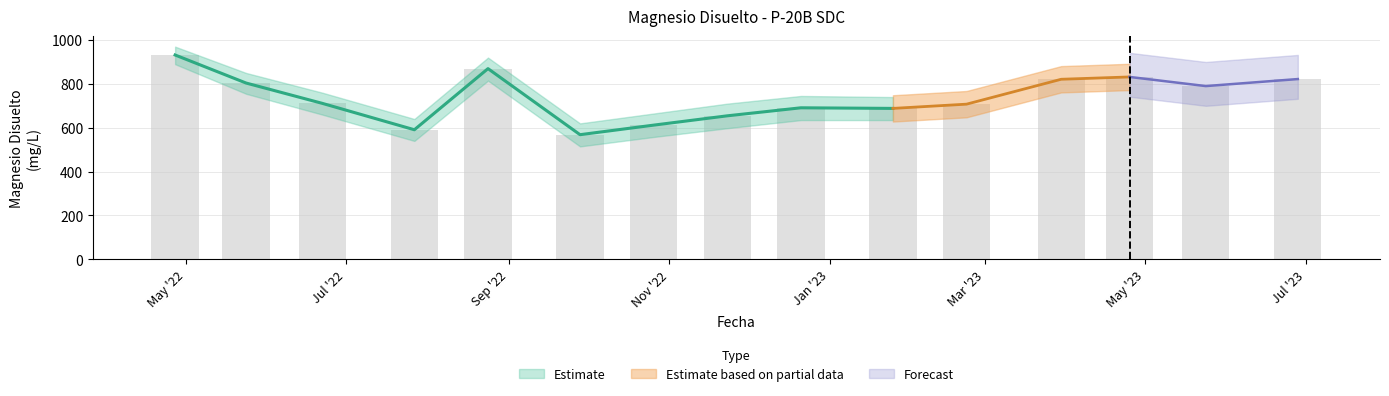

What position from the left is 2023/1/25?

10